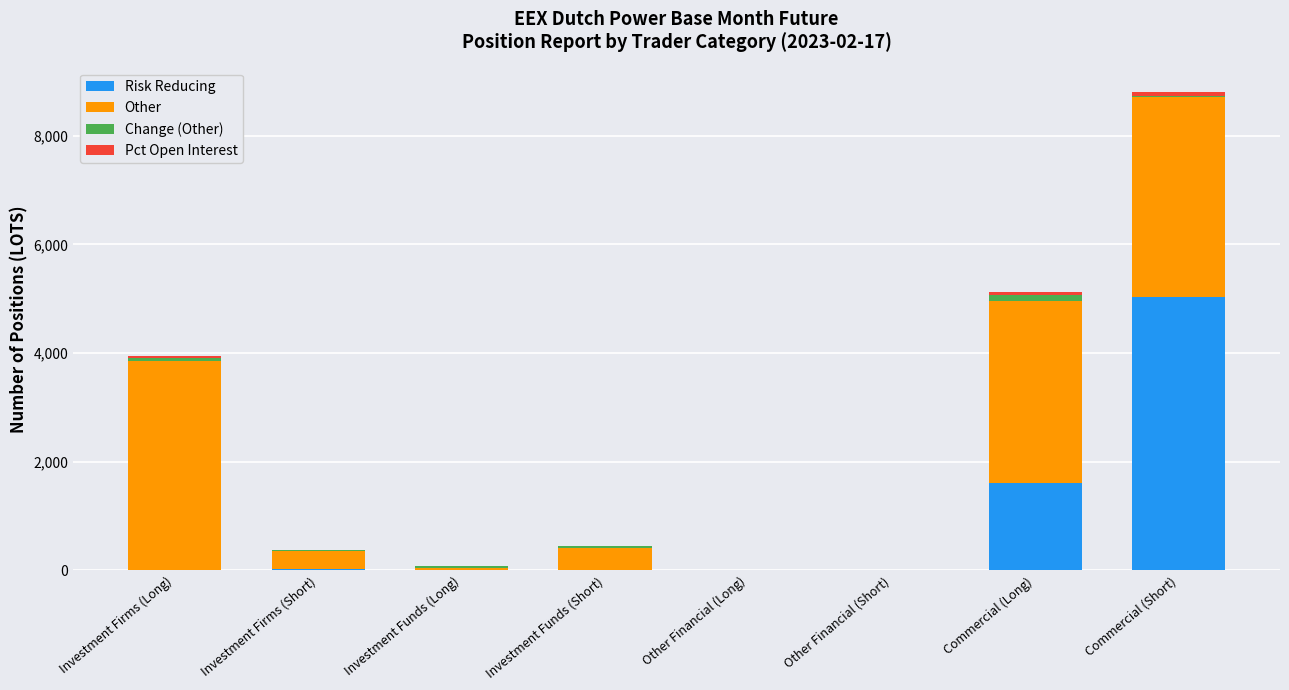

What is the highest value of the Risk Reducing series?

5032.0